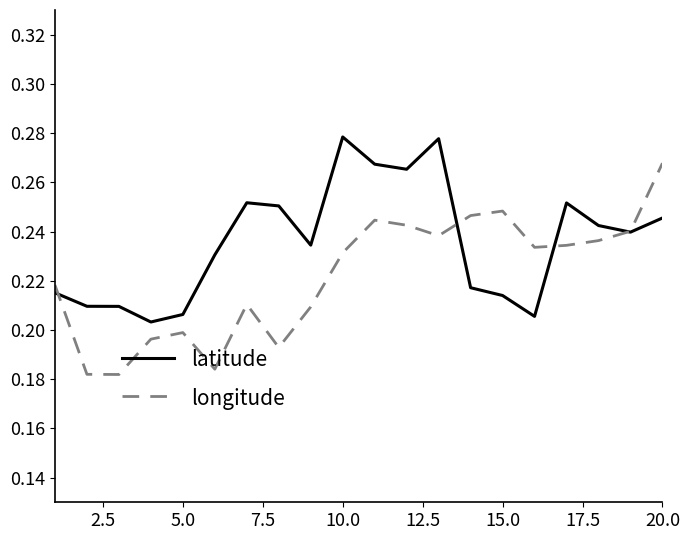

In latitude, how many points are lower than both neighbors (excluding endpoints)?

5